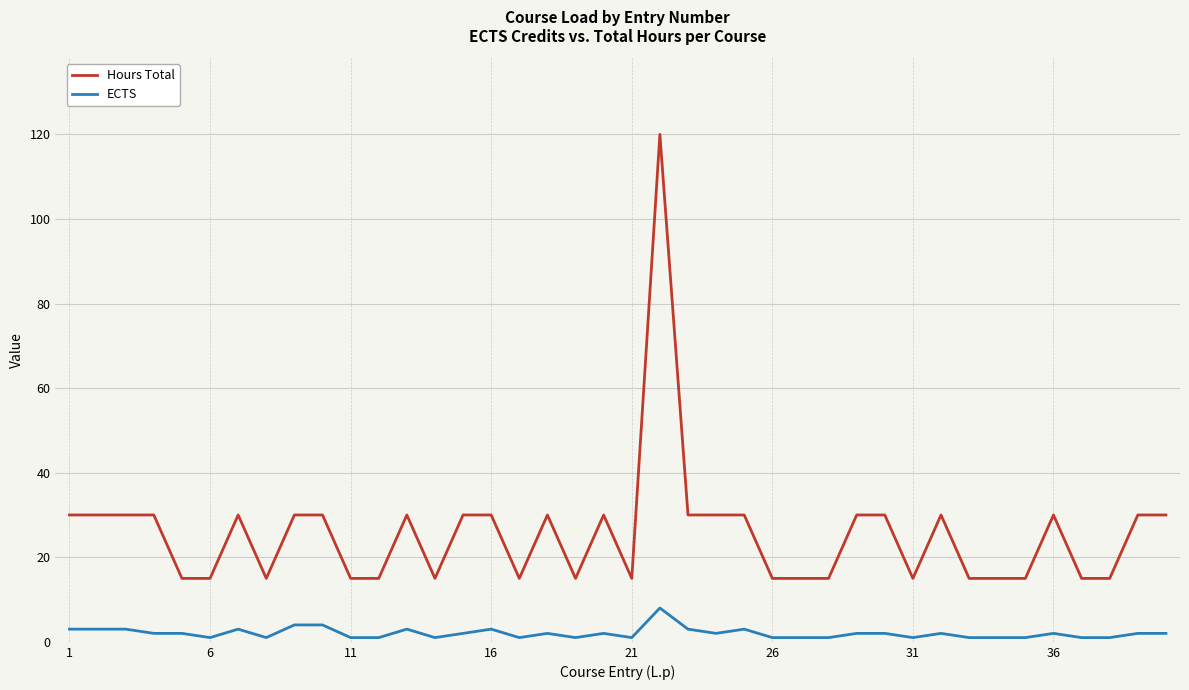

What is the difference between the maximum and minimum values in the ECTS series?

7